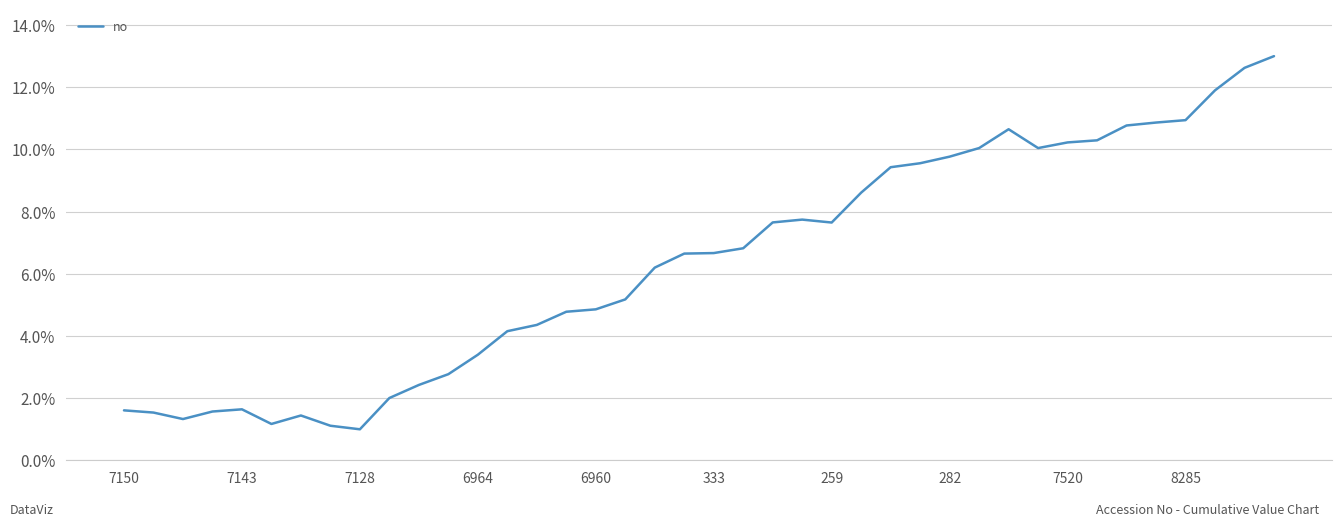

Does the chart display data point markers on the line(s)?

No